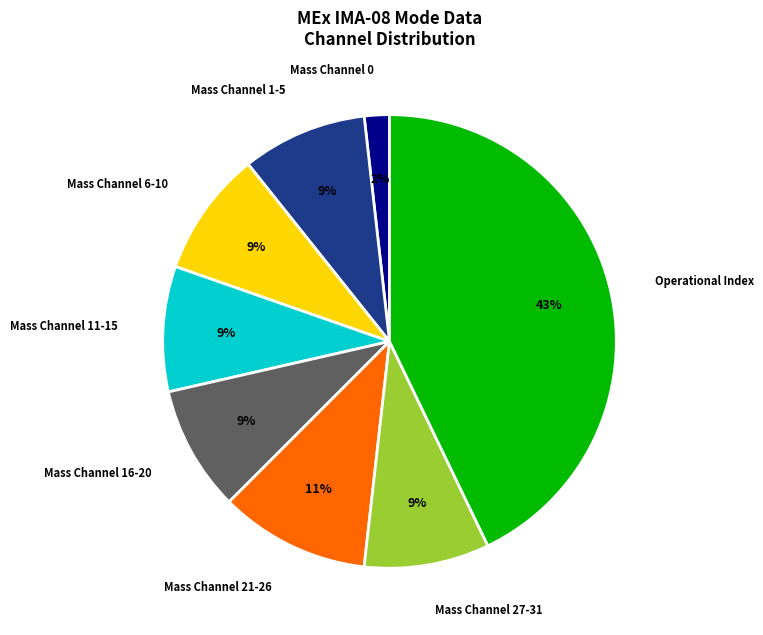

Does any single category account for the majority?

No